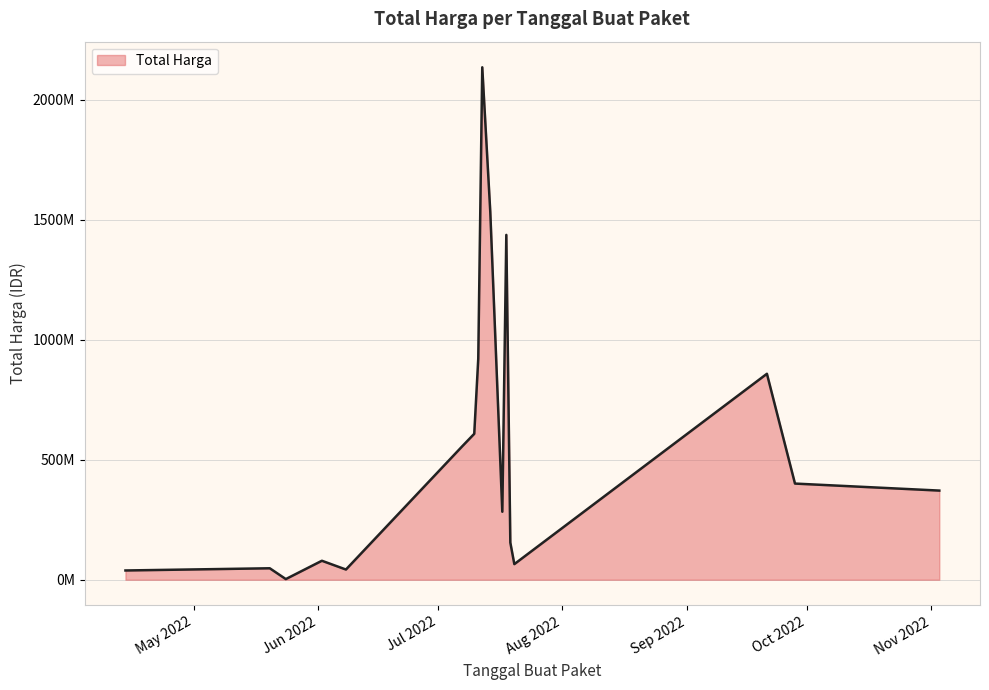

Rank the categories by value from highest to lowest.

2022-07-12, 2022-07-11, 2022-09-21, 2022-07-12, 2022-07-14, 2022-07-14, 2022-07-18, 2022-09-28, 2022-07-07, 2022-11-03, 2022-07-12, 2022-07-17, 2022-07-18, 2022-07-18, 2022-07-10, 2022-07-07, 2022-07-14, 2022-07-18, 2022-07-10, 2022-07-18, 2022-07-10, 2022-07-19, 2022-06-02, 2022-07-20, 2022-06-08, 2022-05-20, 2022-07-19, 2022-04-14, 2022-07-10, 2022-07-10, 2022-07-19, 2022-11-03, 2022-11-03, 2022-07-10, 2022-07-10, 2022-07-18, 2022-11-03, 2022-07-18, 2022-05-20, 2022-05-24